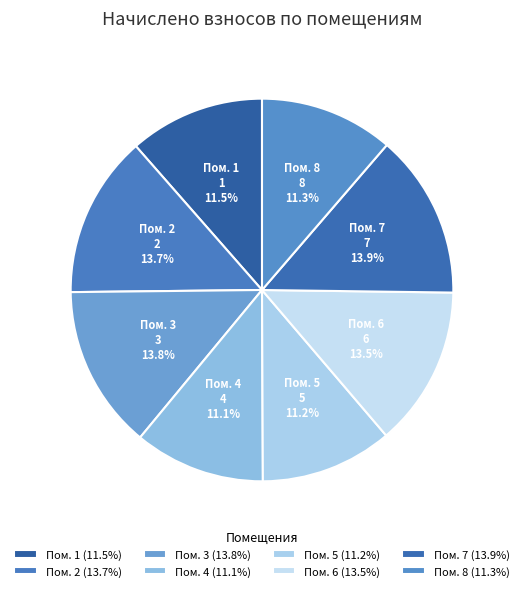

Count the number of slices in the pie.

8